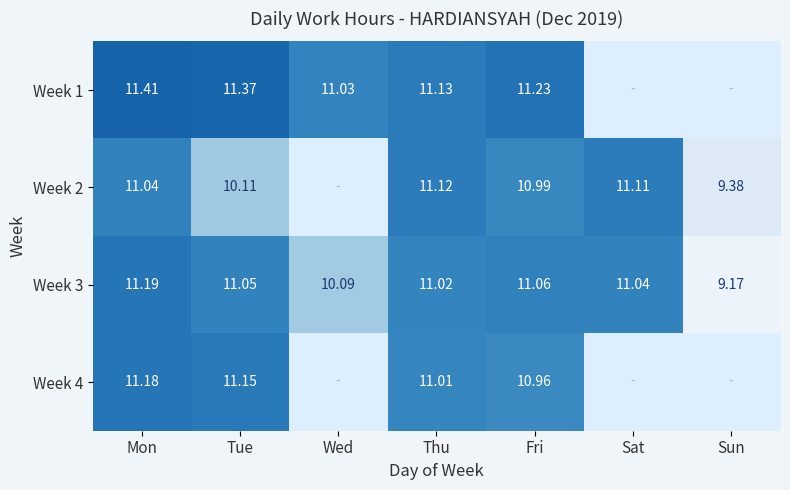

At how many categories does at least one series exceed 11?

6